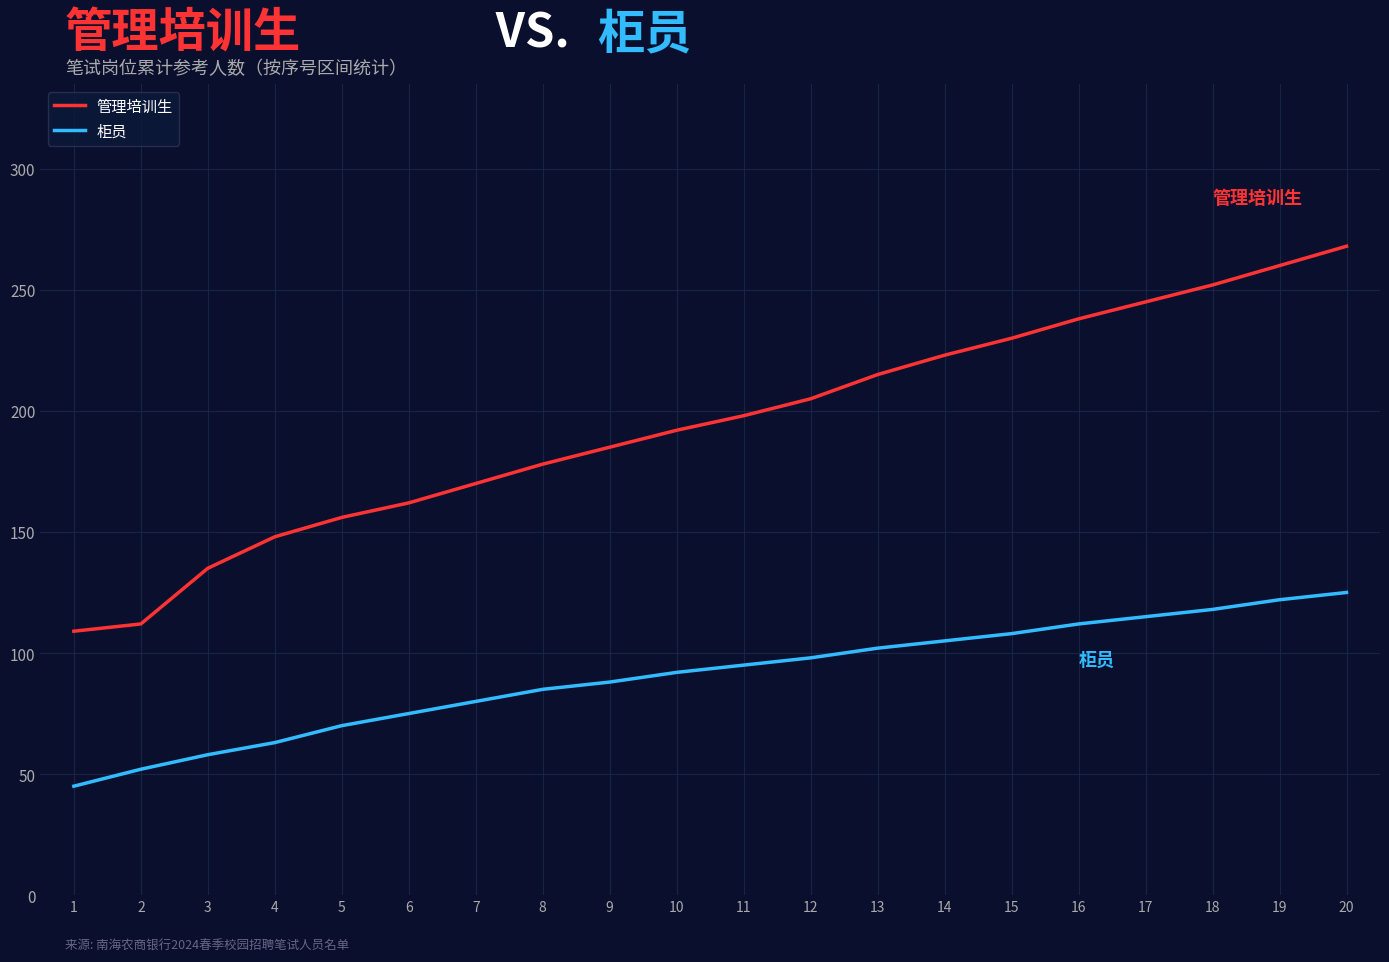

What is the difference between the highest and lowest values at 6?

87